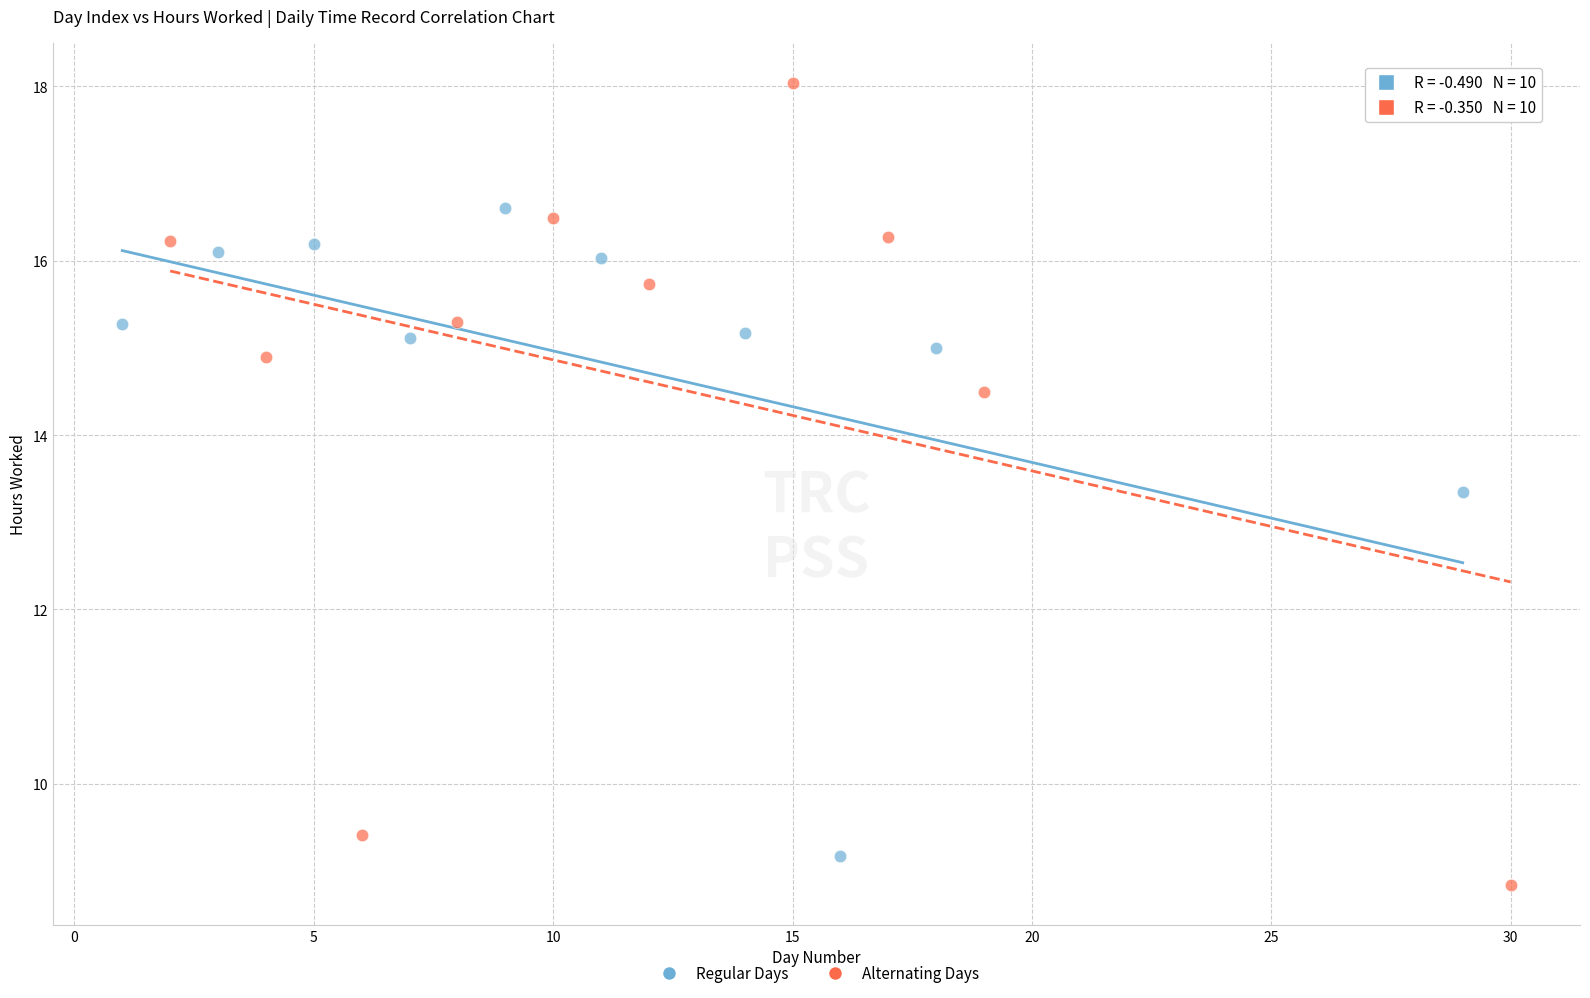

What are all the series names shown in the legend?

Regular Days, Alternating Days